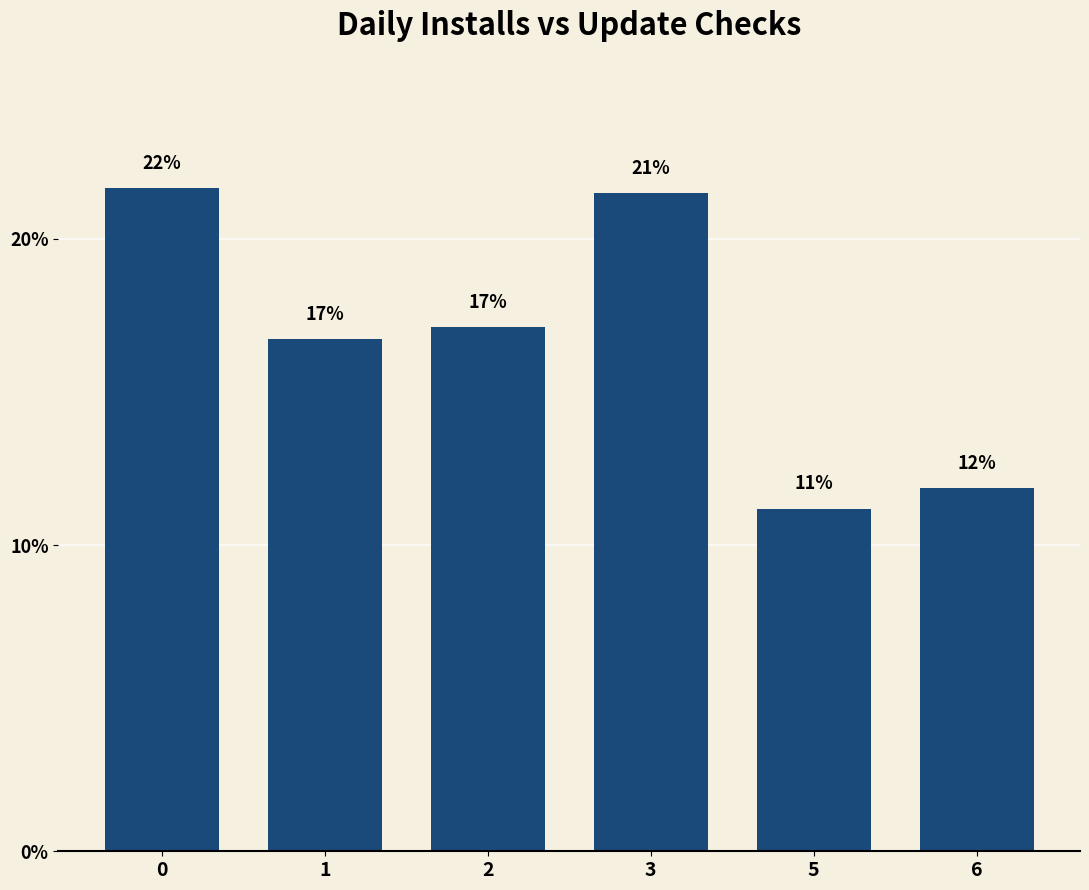

What is the difference between the values at 5 and 1?

5.5